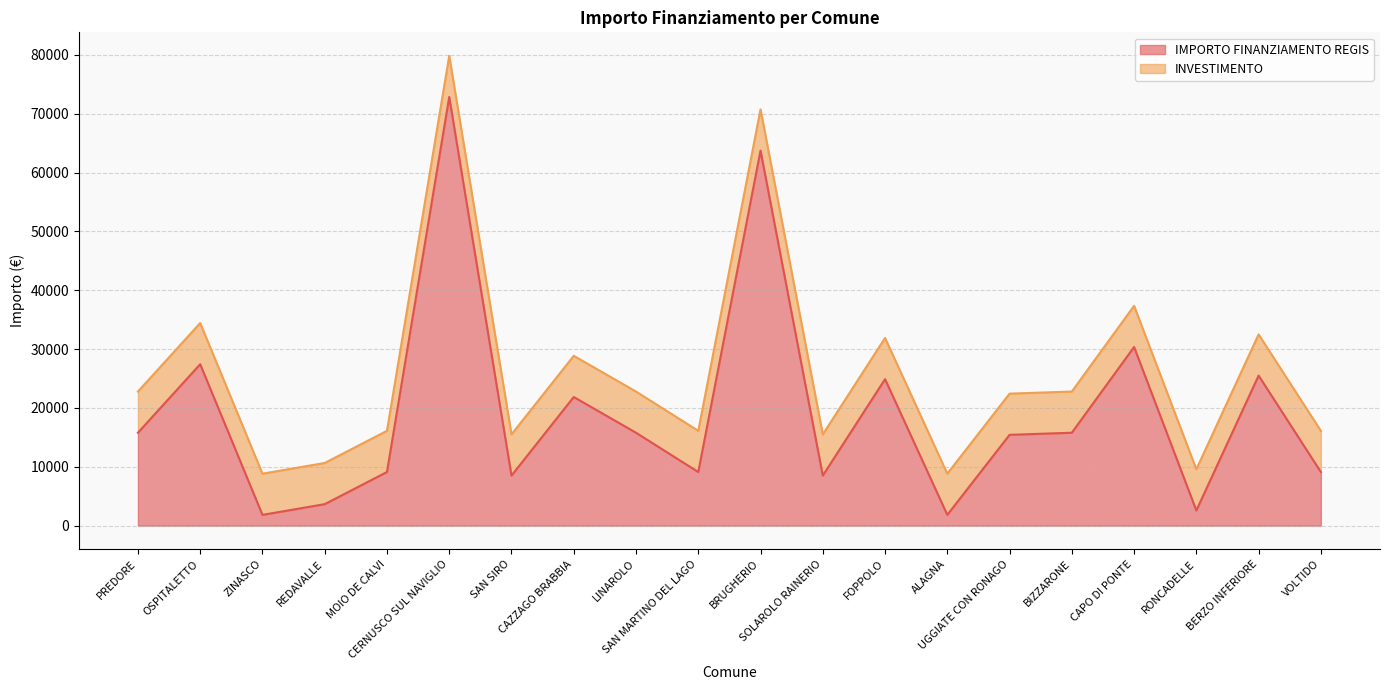

Is it true that the value at OSPITALETTO is 17613?

False